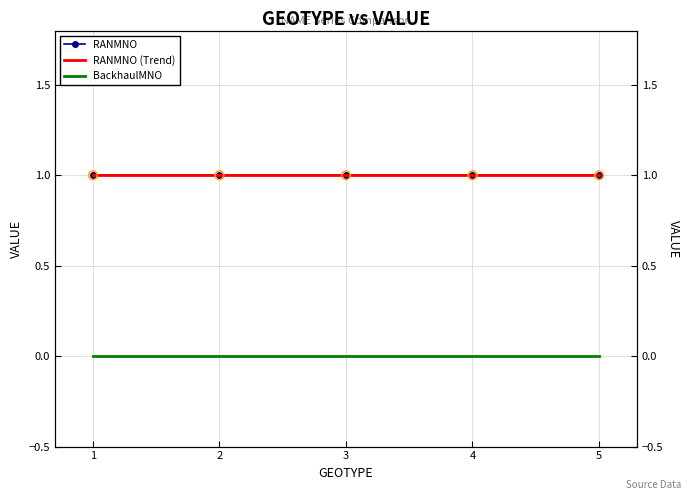

Which series has the largest total across all categories?

RANMNO